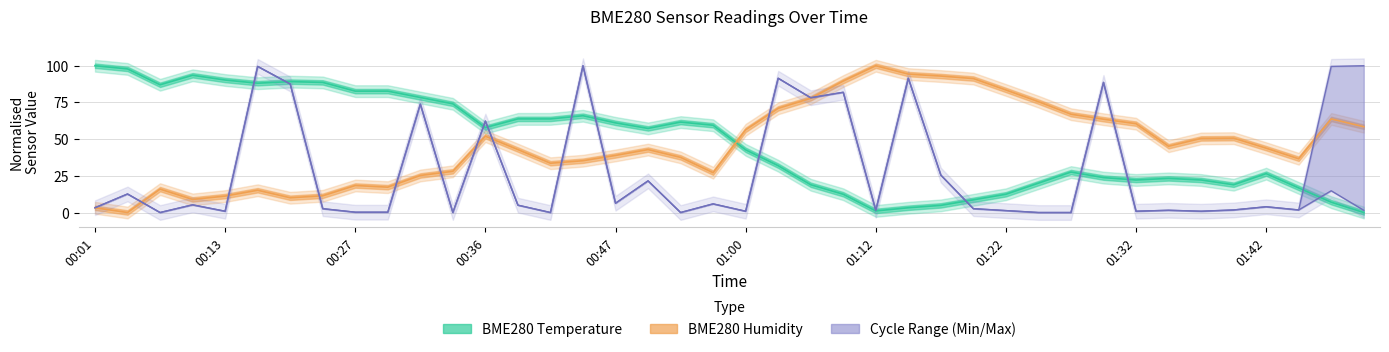

Which has a higher value, 01:32 or 35?

01:32